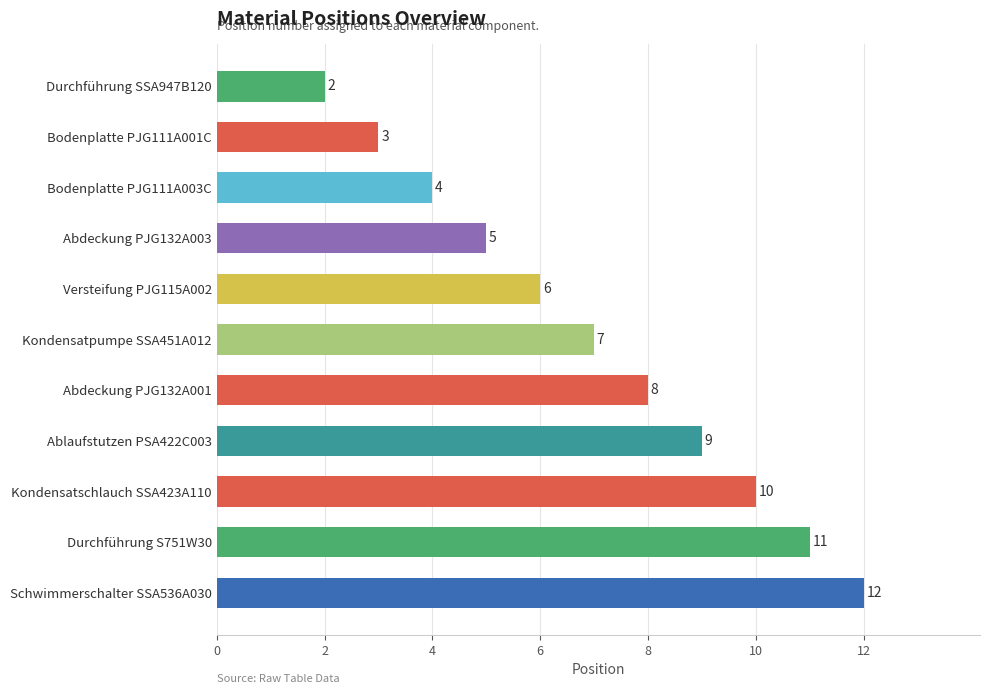

What is the sum of the values at Ablaufstutzen PSA422C003 and Bodenplatte PJG111A003C?

13